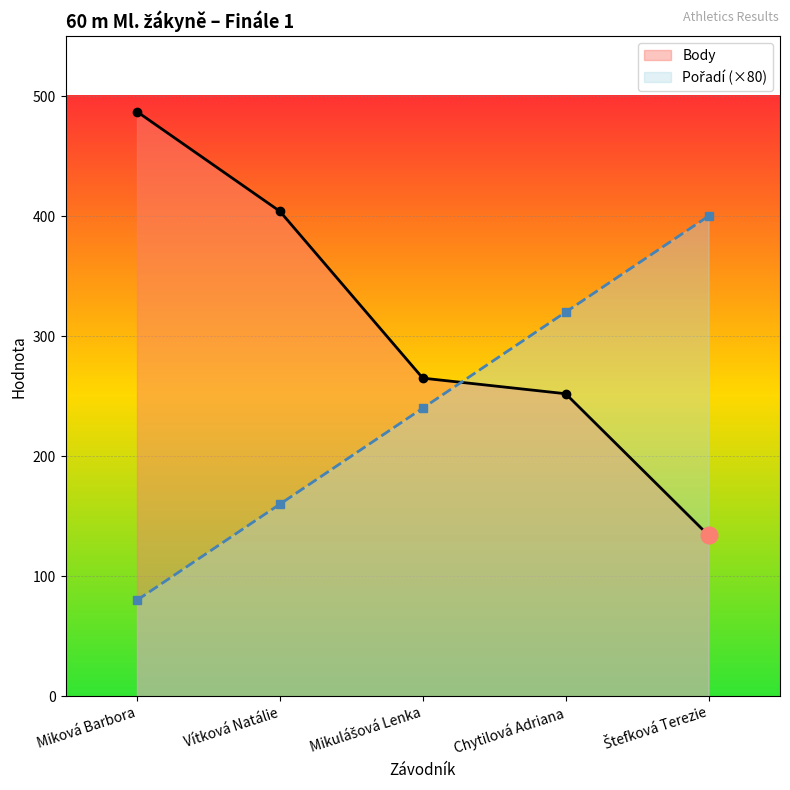

At which label does Pořadí (×80) reach its peak?

Štefková Terezie